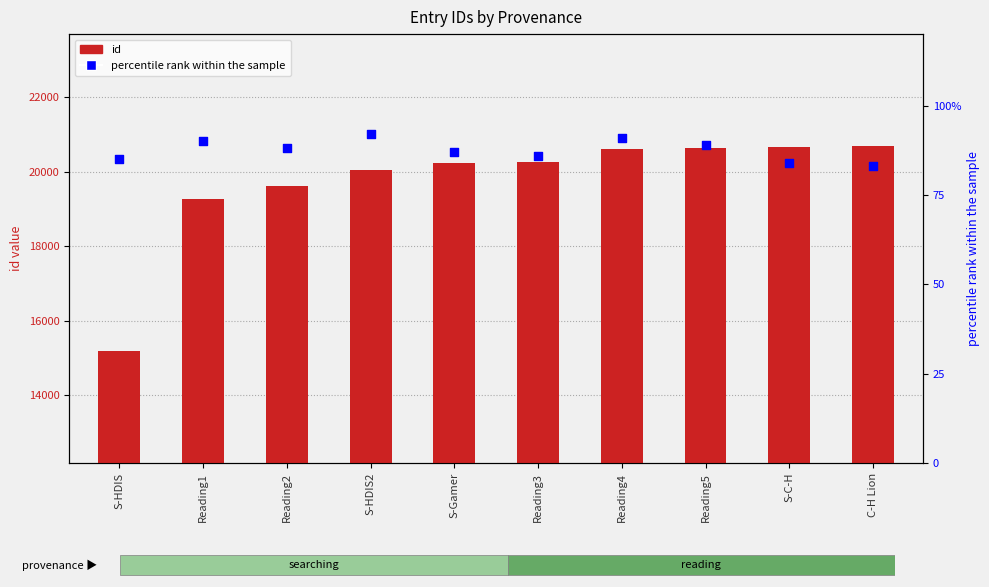

What is the total value across all series at Reading2?

19702